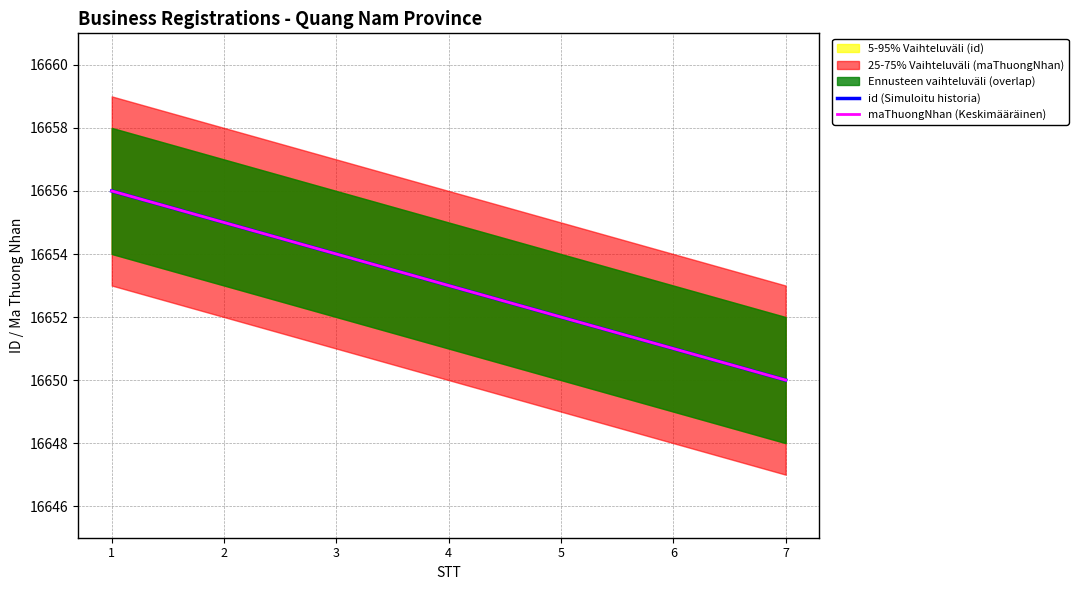

Count the id (Simuloitu historia) values in the range 16651 to 16655.

5